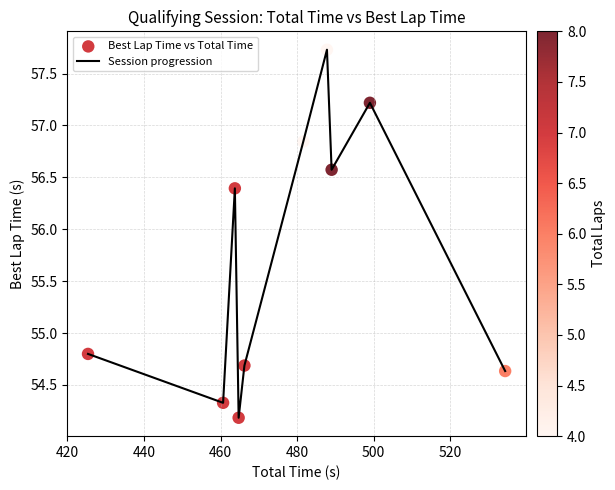

What is the greatest value displayed?

57.7